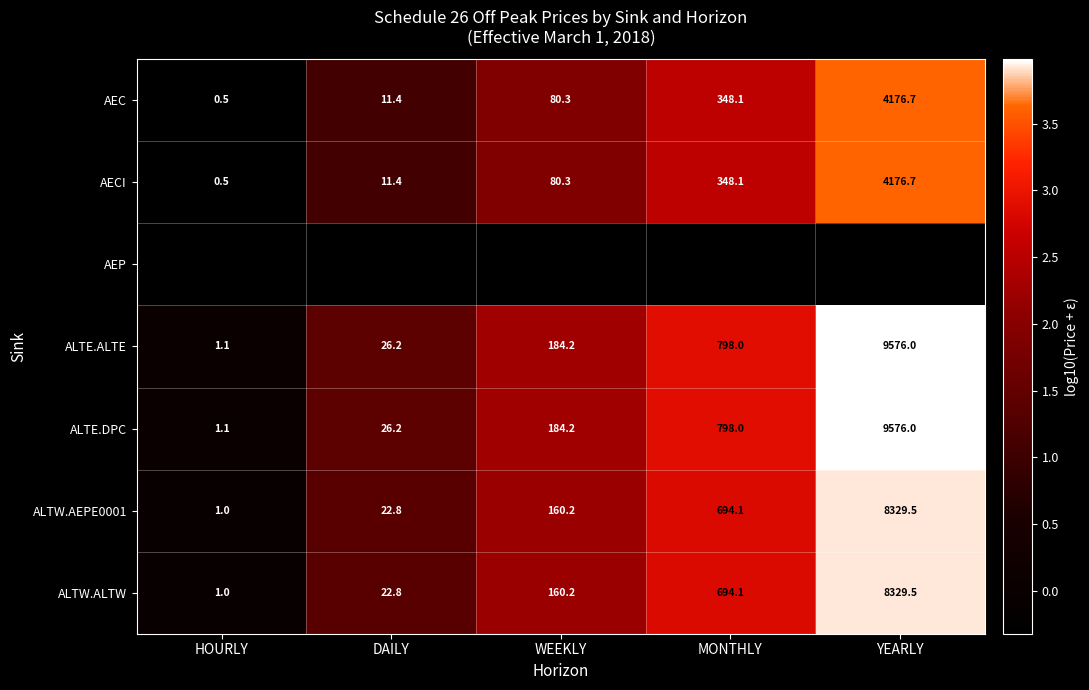

Which label corresponds to the smallest value in the chart?

HOURLY